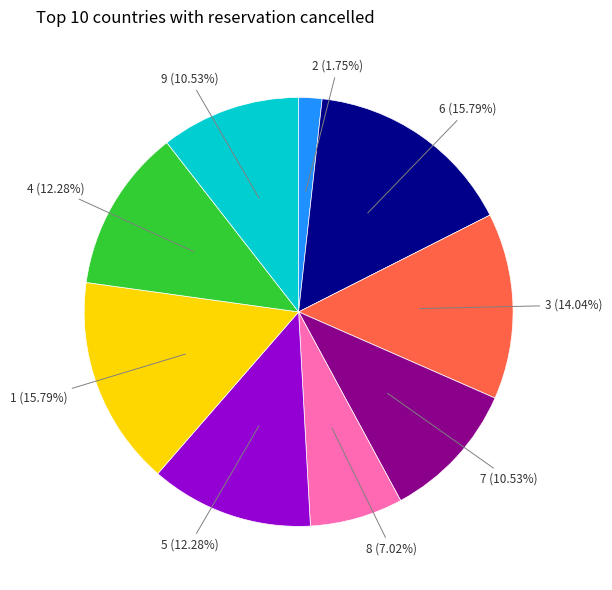

To the nearest percent, what is the difference between the largest and smallest slice percentages?

14%